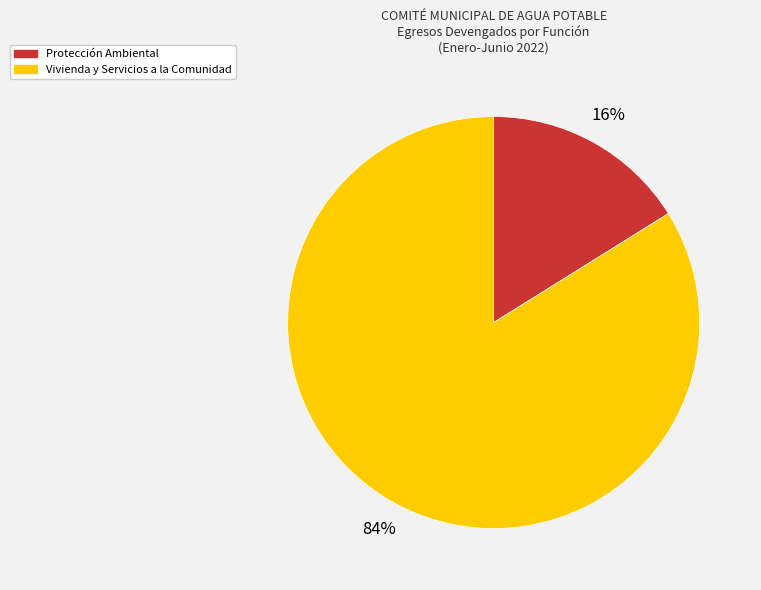

The Vivienda y Servicios a la Comunidad slice represents 84% of the pie. True or false?

True